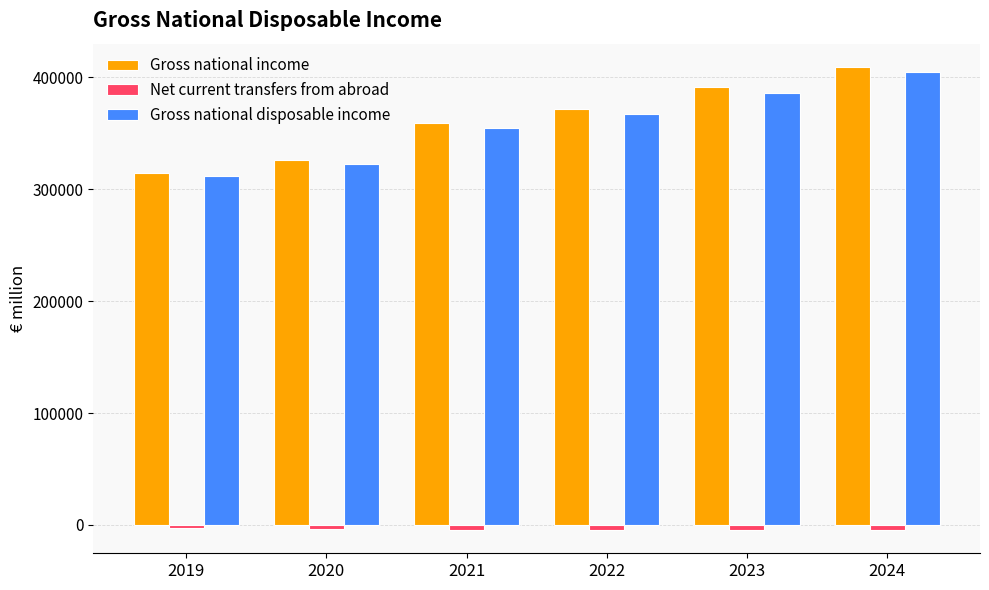

At 2024, list the series in order from smallest to largest.

Net current transfers from abroad, Gross national disposable income, Gross national income